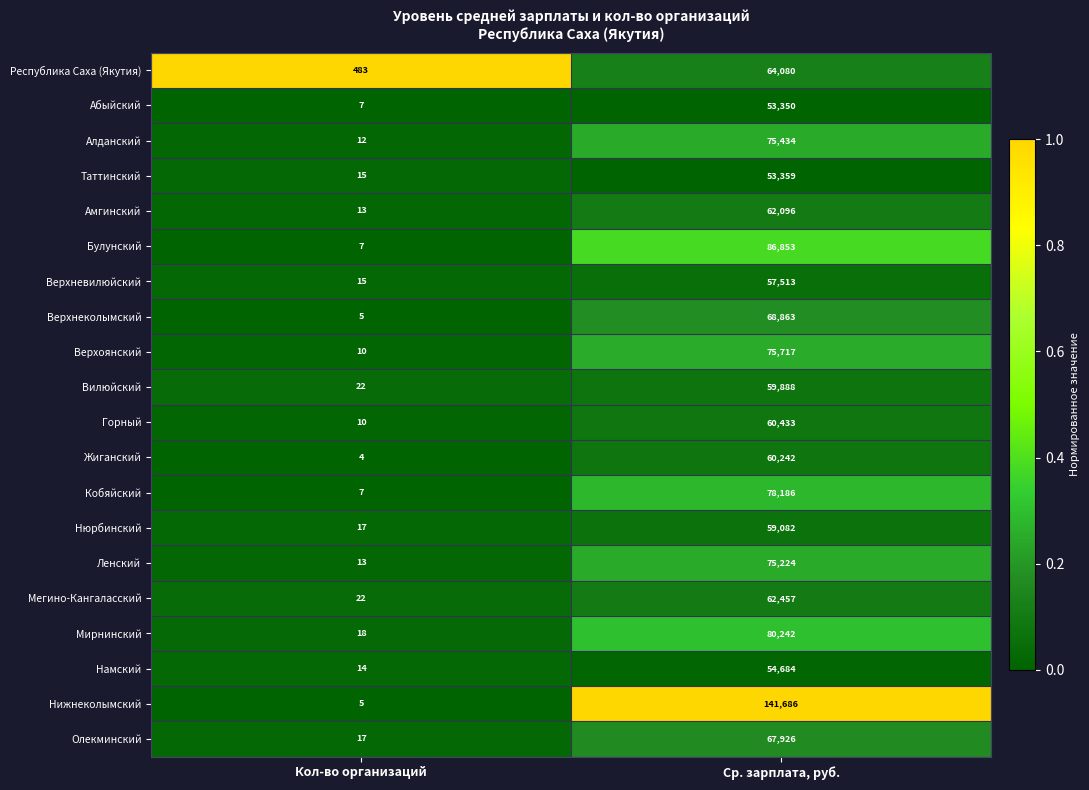

Which series has the largest total across all categories?

Нижнеколымский